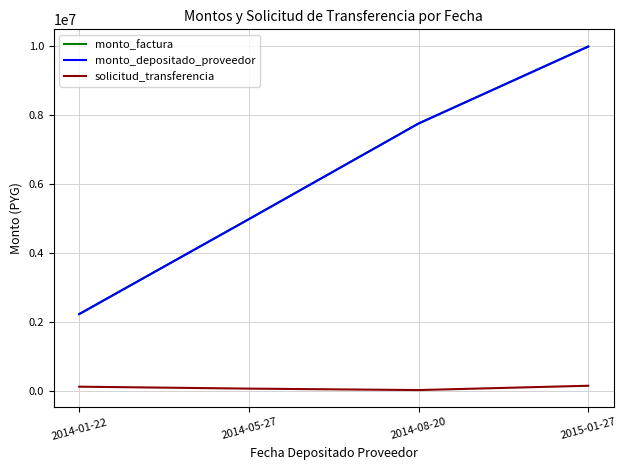

What is the maximum value shown in the chart?

9990000